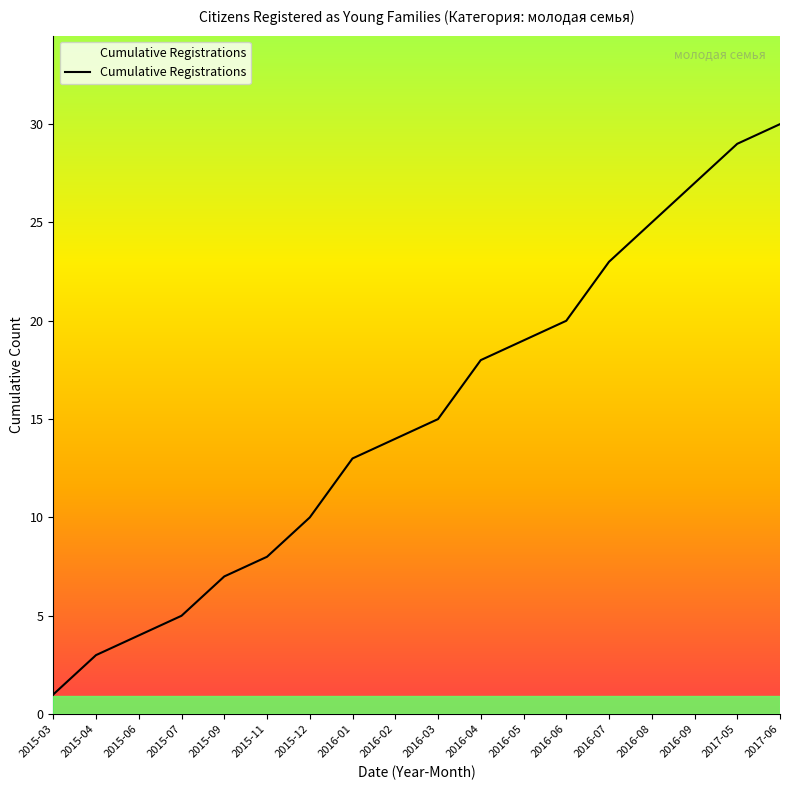

The value at 2015-09 is 7. True or false?

True